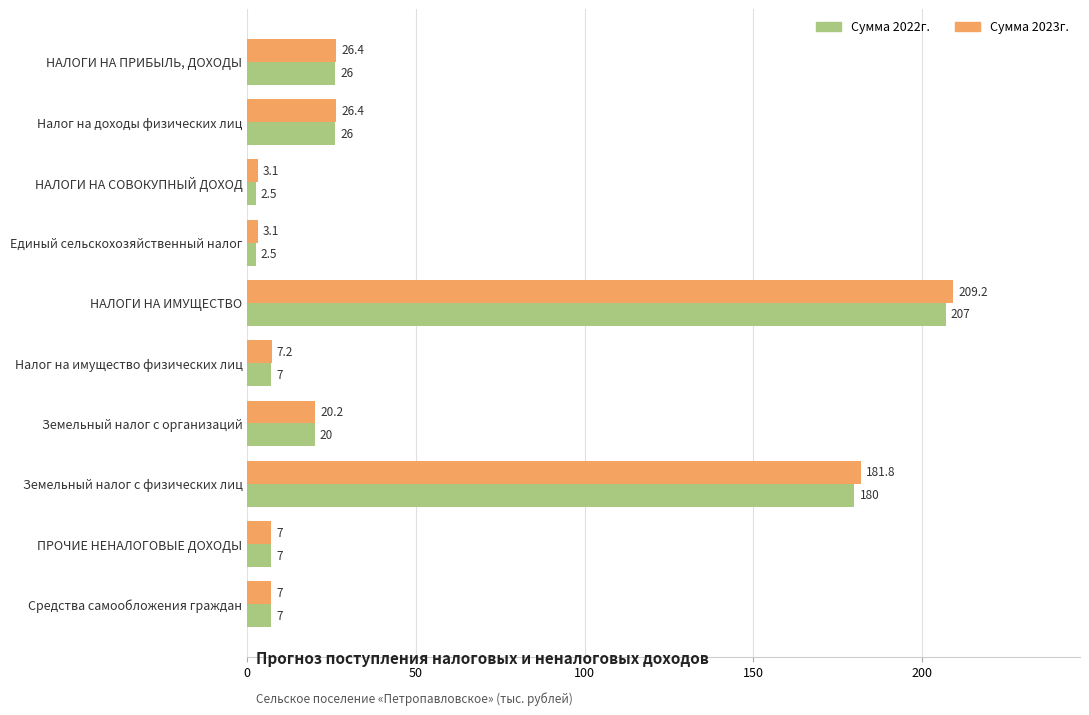

The value of Сумма 2023г. at Земельный налог с организаций is 28.7. True or false?

False